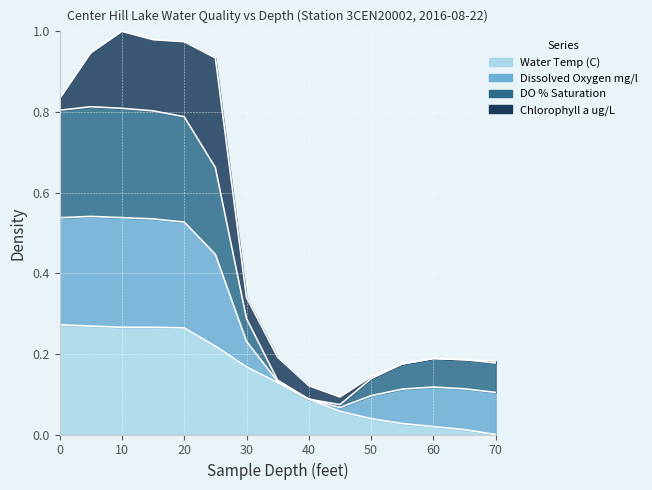

What is the value of the Water Temp (C) point at the 7th from the left?

0.2